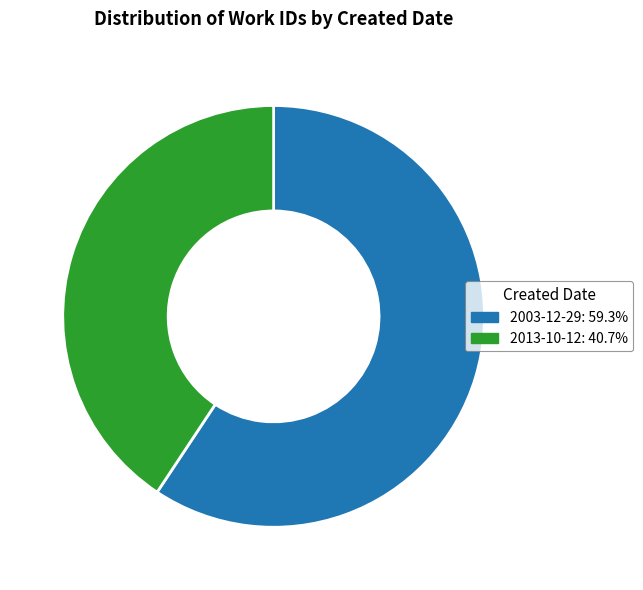

Is 2013-10-12: 40.7% the majority of the pie?

No